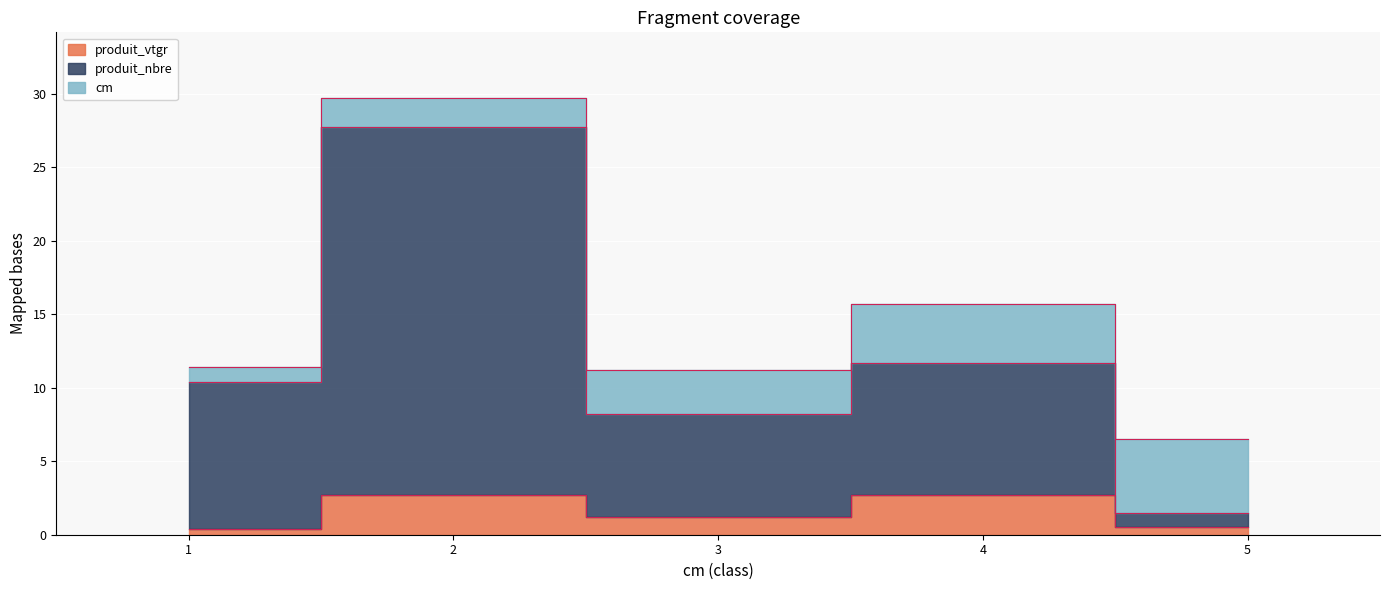

Which category has the highest value across all series?

2